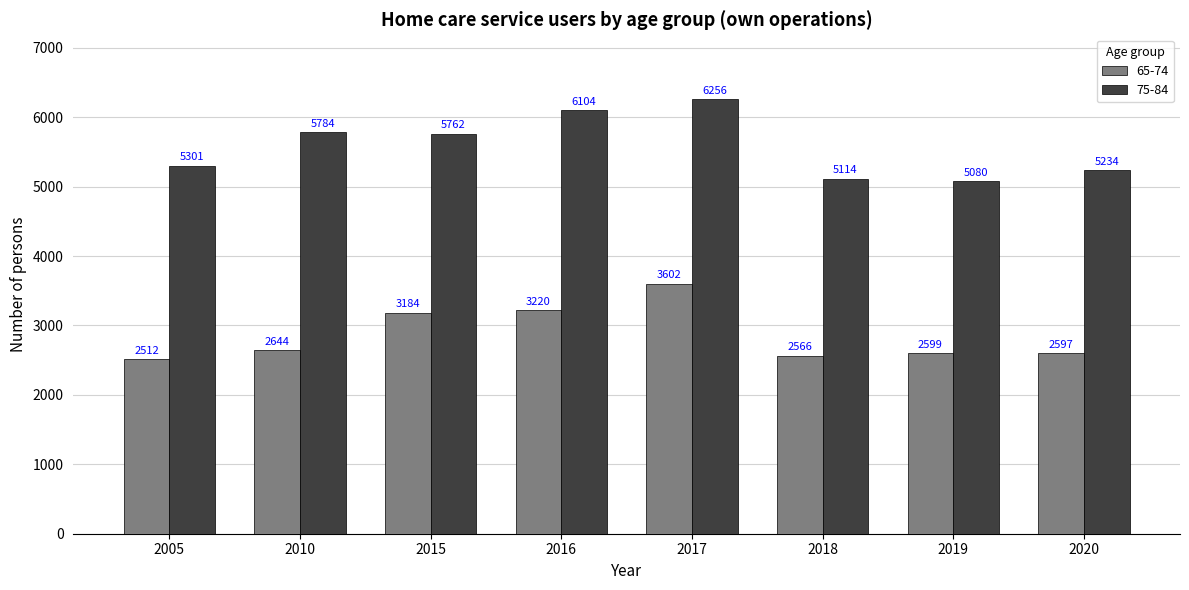

At which label does 75-84 reach its peak?

2017